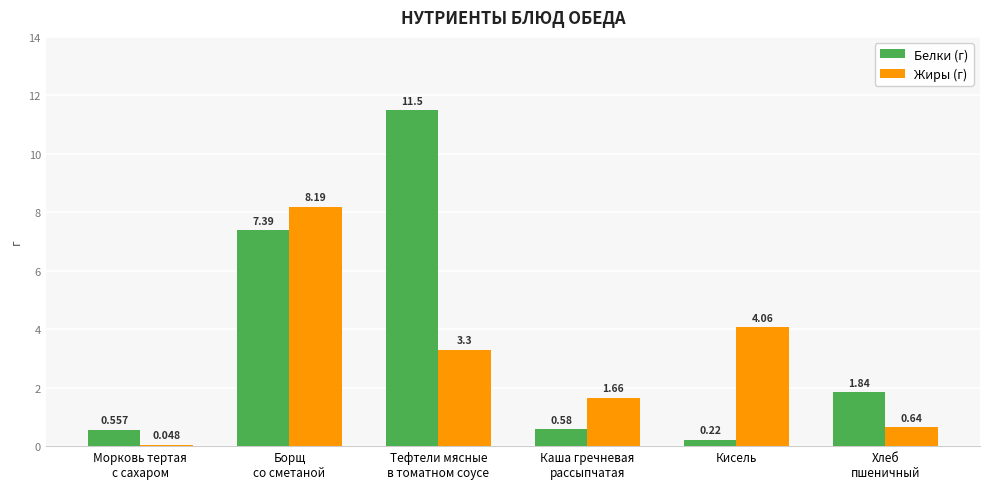

How many bars are there in total?

12